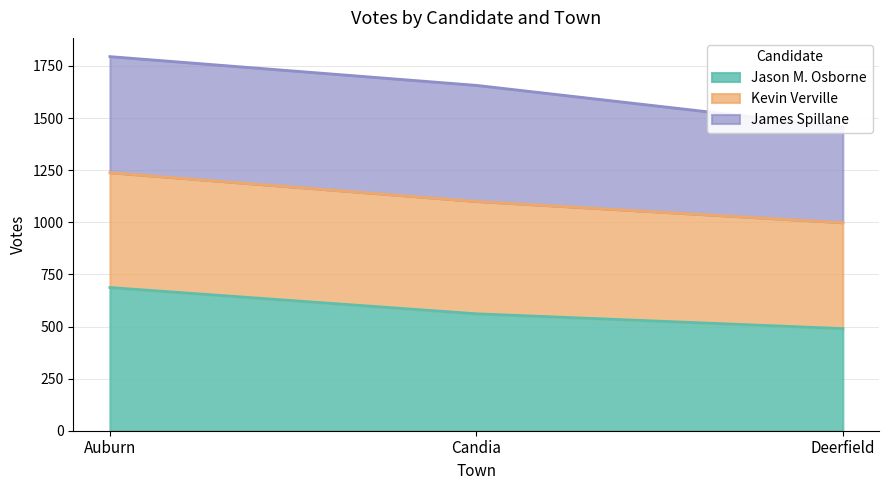

Where is Jason M. Osborne nearest to the value 588?

Candia